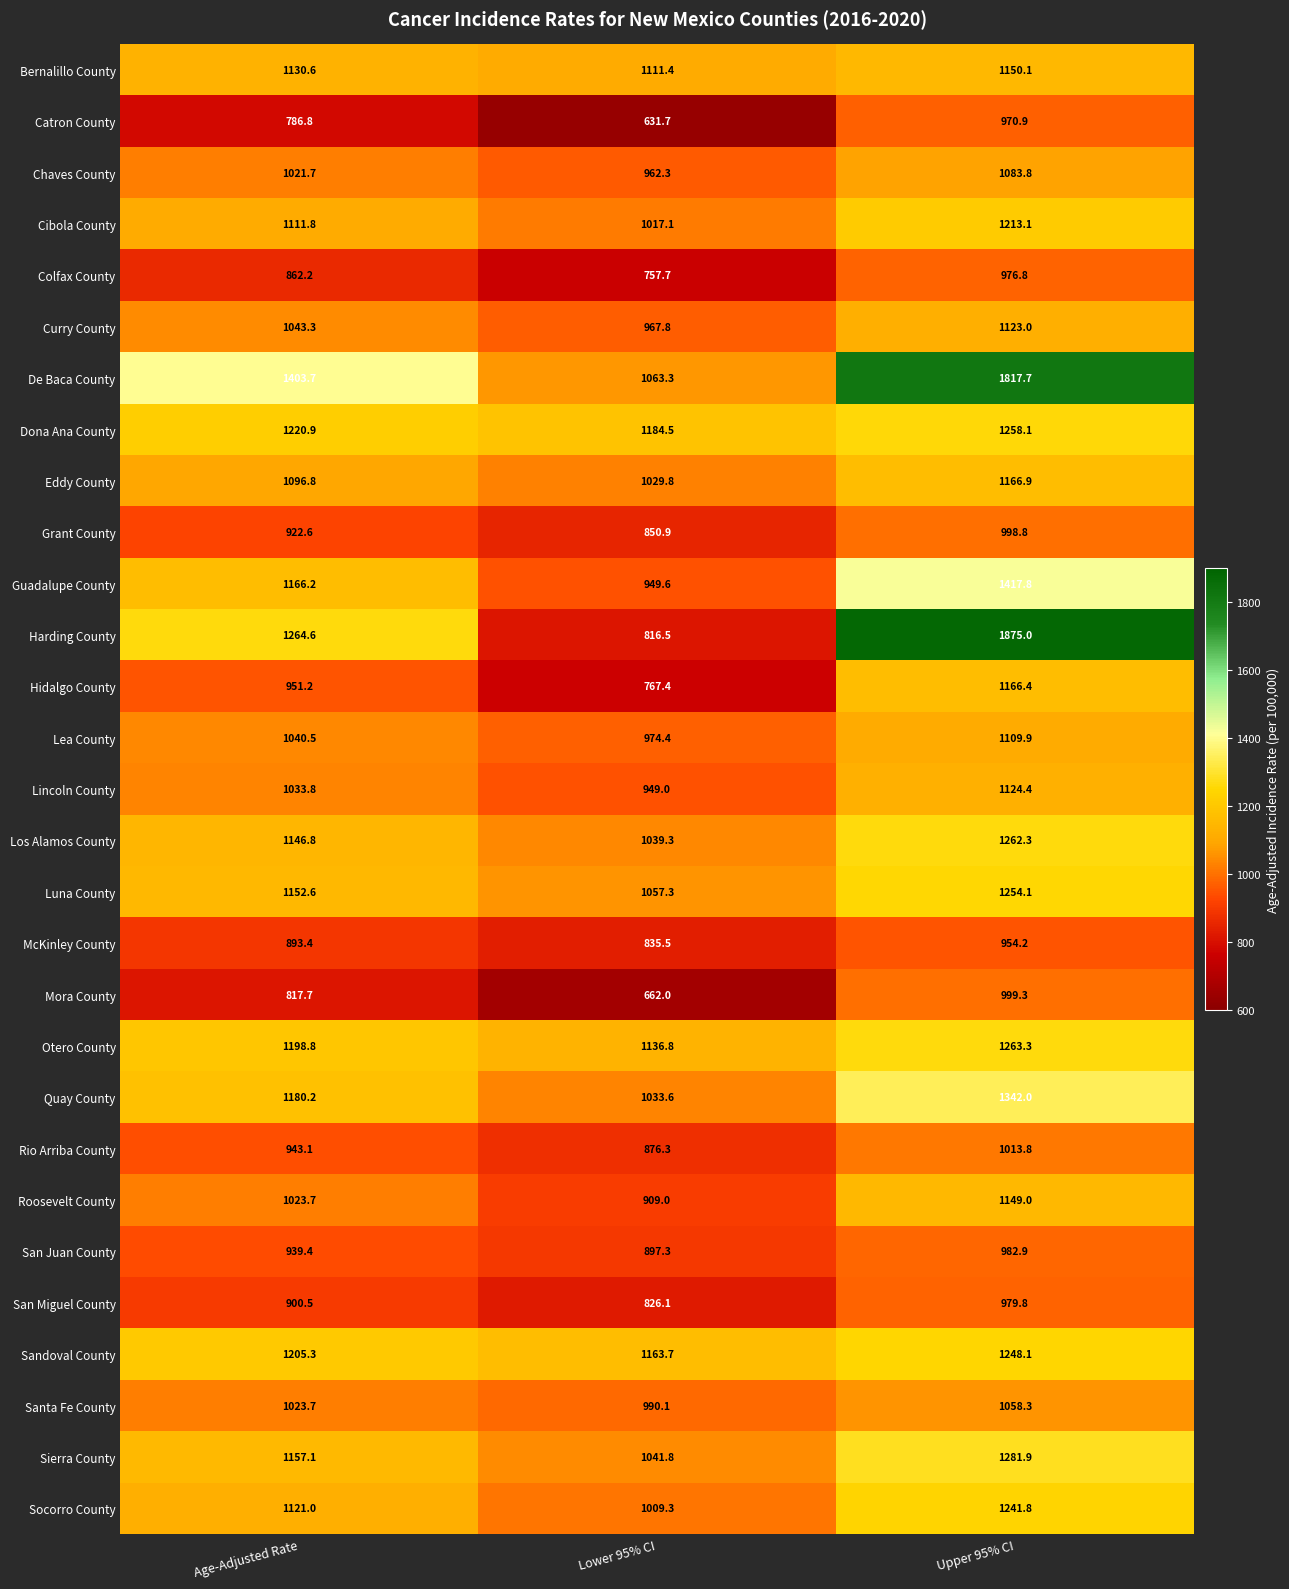

Which series has the largest range (max minus min)?

Harding County